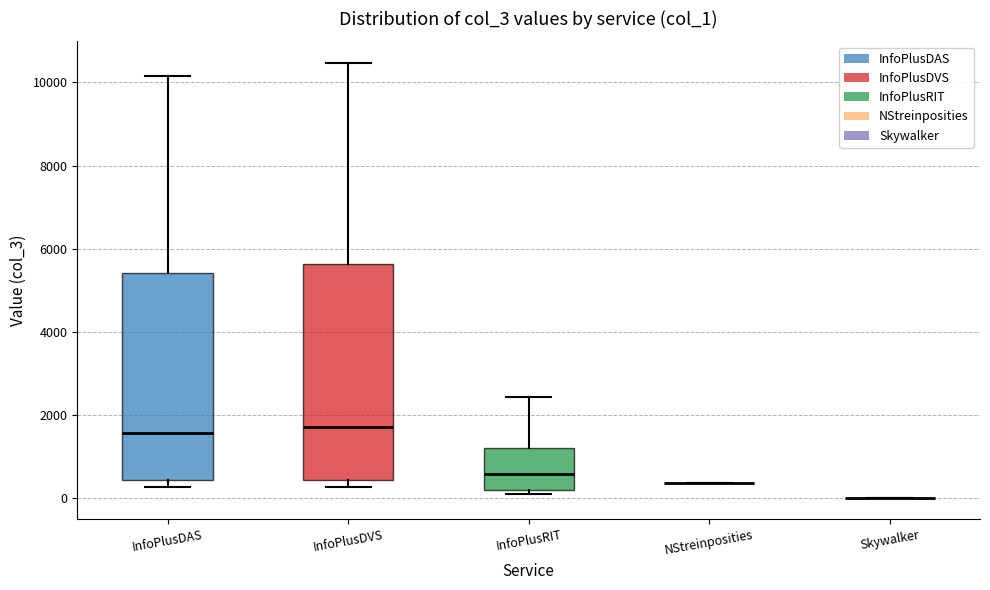

Reading left to right, transcribe this box plot: for each box, give where its median line is, the range the box spans, and where its two whiskers end, as read against the y-axis. The values are not printed on the chart, so give them approximately, as read against the axis.

InfoPlusDAS: median 1600, box 400 to 5400, whiskers 200 to 10200
InfoPlusDVS: median 1800, box 400 to 5600, whiskers 200 to 10400
InfoPlusRIT: median 600, box 200 to 1200, whiskers 0 to 2400
NStreinposities: box collapsed to a line at 400, whiskers 400 to 400
Skywalker: box collapsed to a line at 0, whiskers 0 to 0